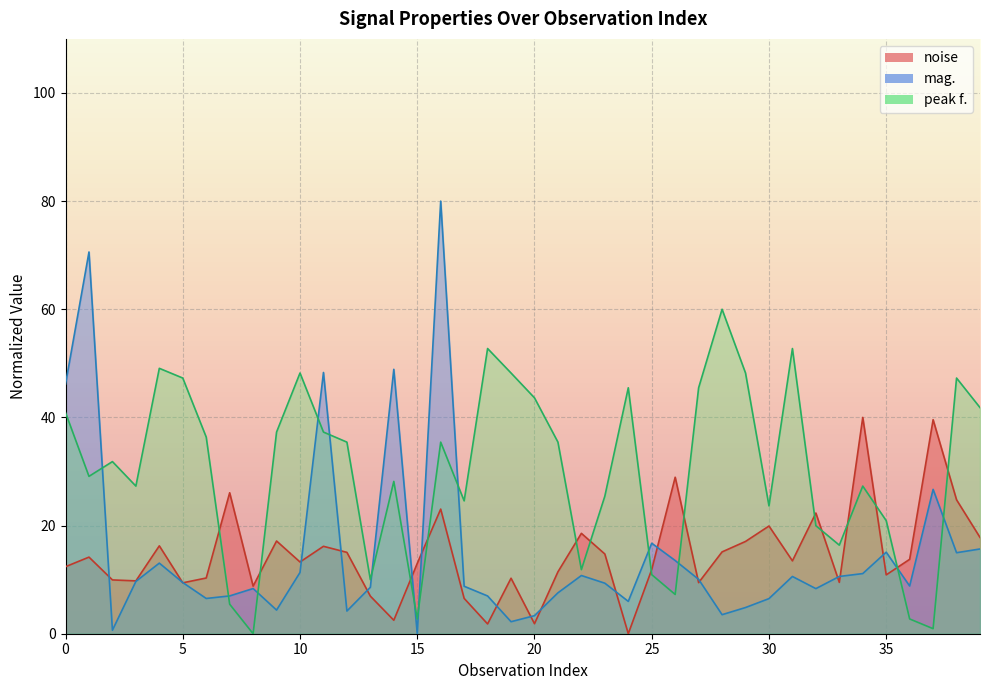

Which series has the largest total across all categories?

peak f.